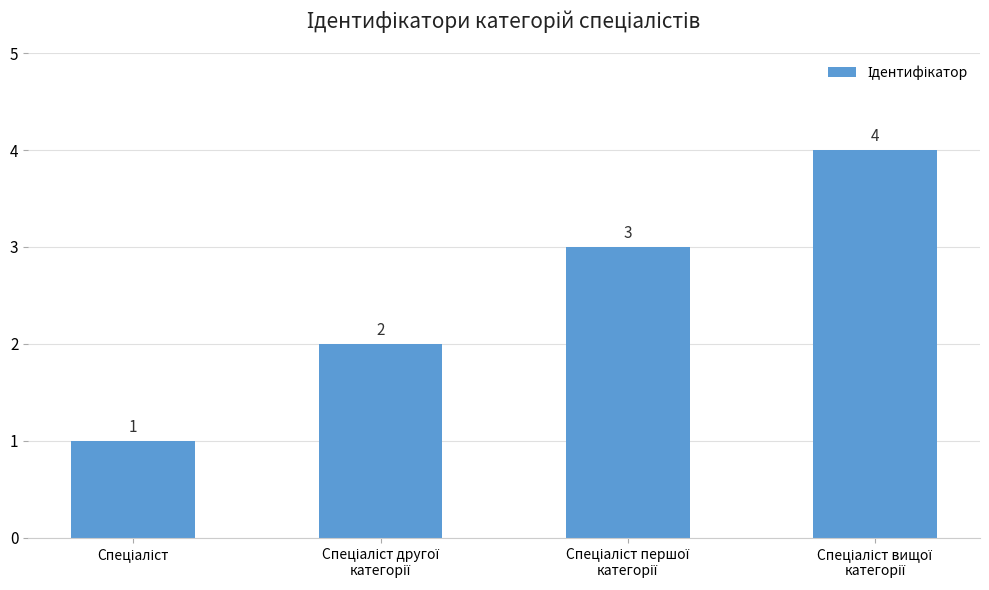

What is the value of the 1st bar from the left?

1